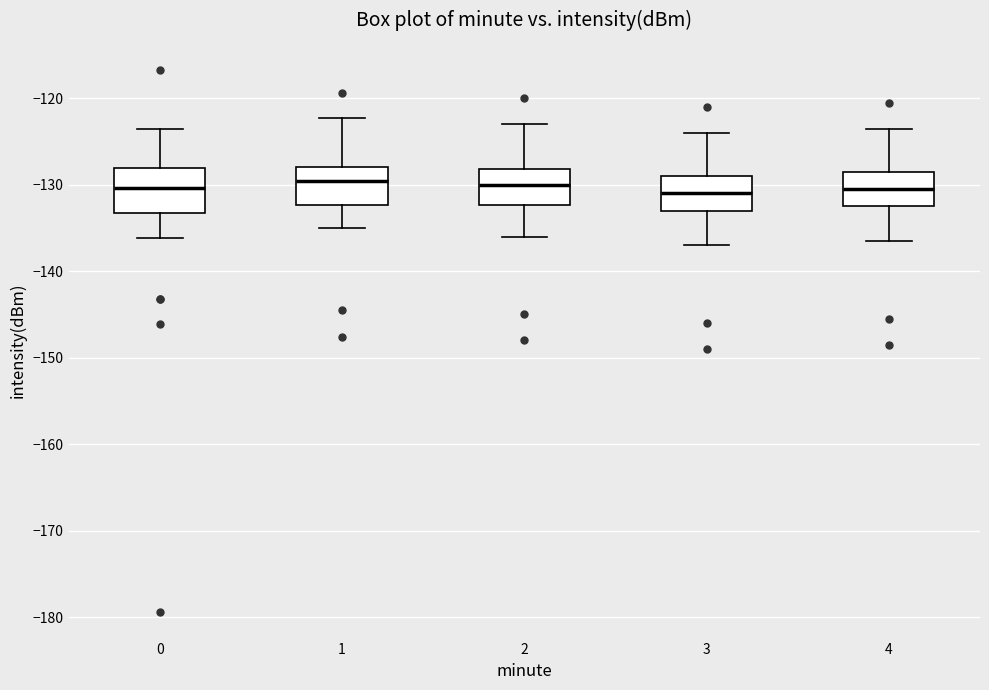

Reading left to right, read every box against the y-axis: the position of its median line, the range the box covers, and the ends of its whiskers. The values are not printed on the chart, so give them approximately, as read against the axis.

0: median -130, box -133 to -128, whiskers -136 to -124
1: median -130, box -132 to -128, whiskers -135 to -122
2: median -130, box -132 to -128, whiskers -136 to -123
3: median -131, box -133 to -129, whiskers -137 to -124
4: median -130, box -132 to -128, whiskers -136 to -123